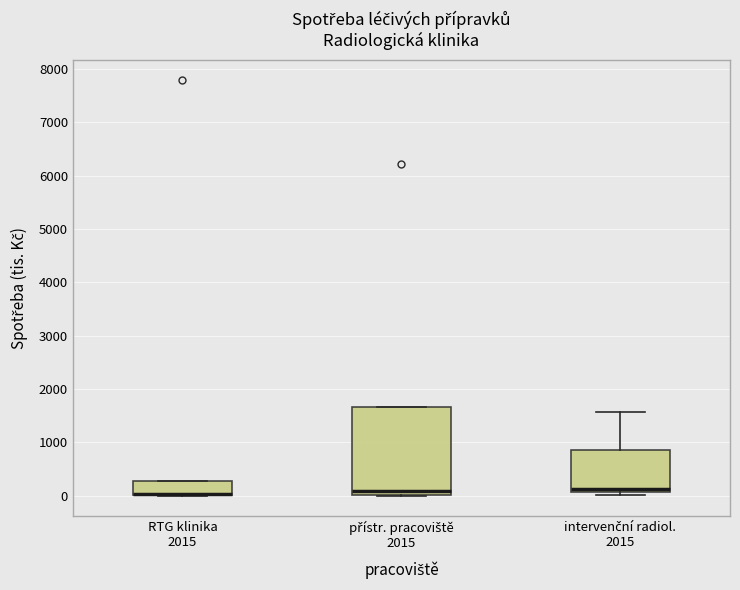

Where does the median line of the box for přístr. pracoviště 2015 sit on the y-axis? The values are not printed on the chart, so give them approximately, as read against the axis.

100